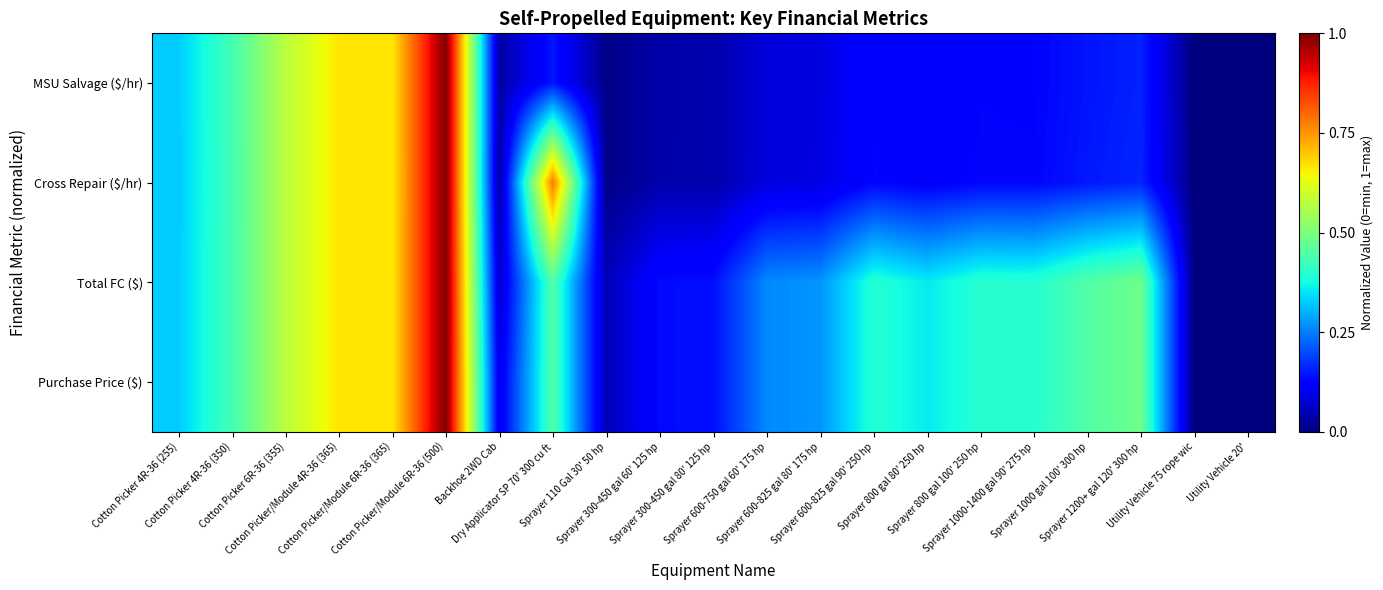

Between Cotton Picker 4R-36 (255) and Sprayer 110 Gal 30' 50 hp, which series saw the biggest shift?

MSU Salvage ($/hr)